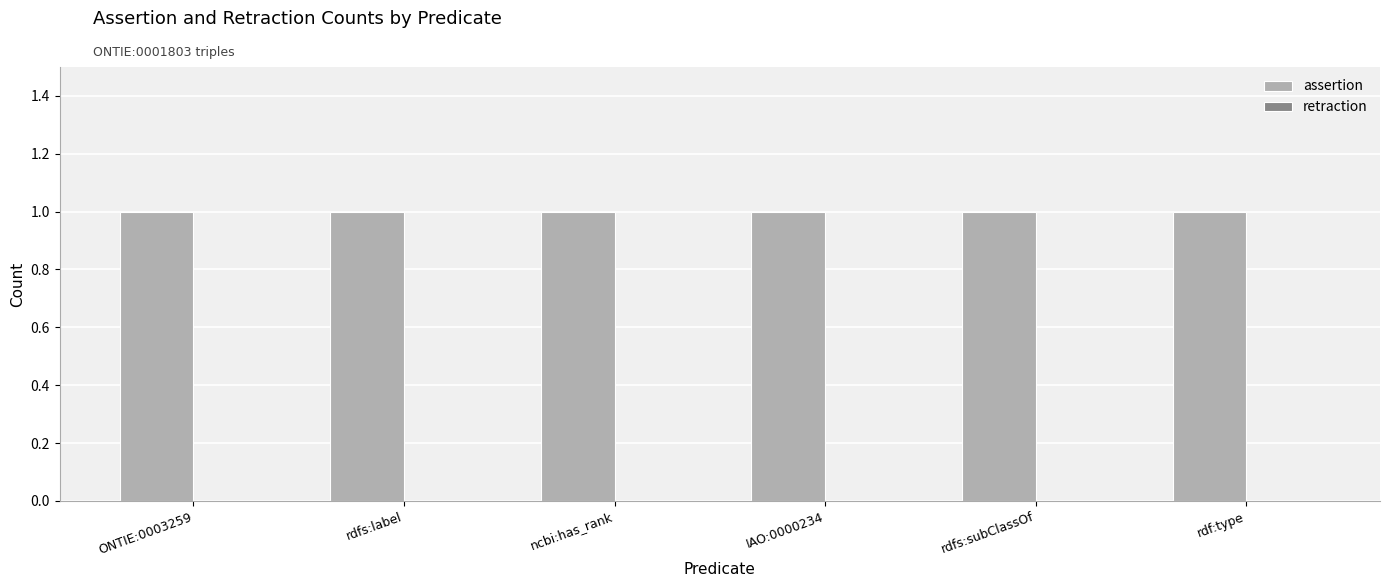

What are all the series names shown in the legend?

assertion, retraction